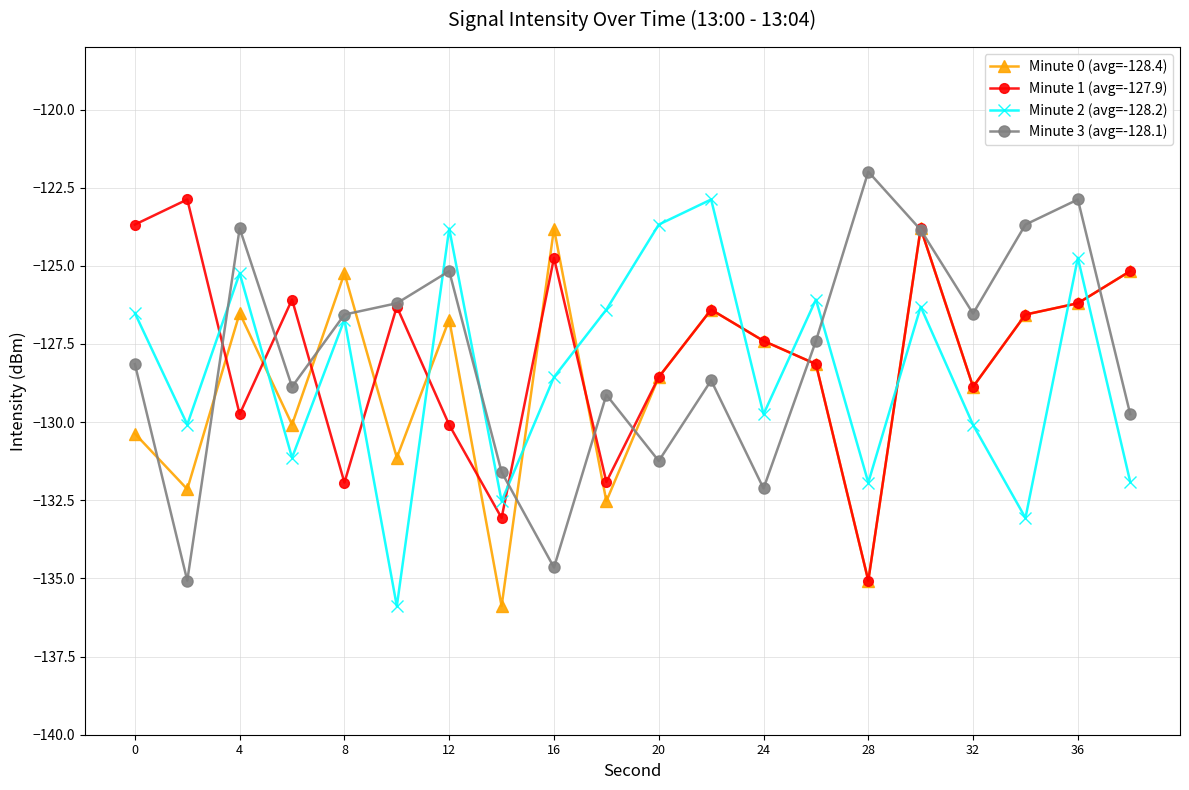

How many lines are shown in the chart?

4